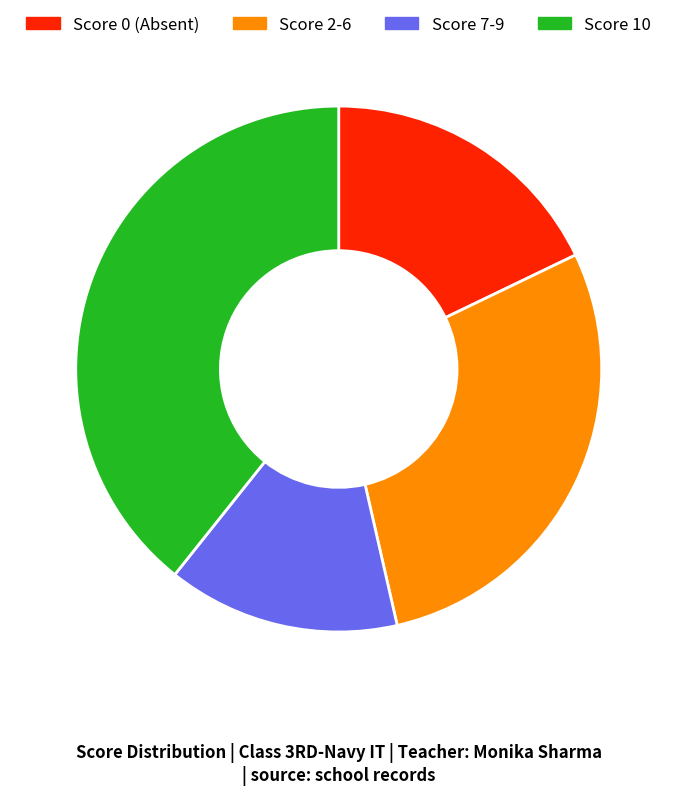

Count the number of slices in the pie.

4